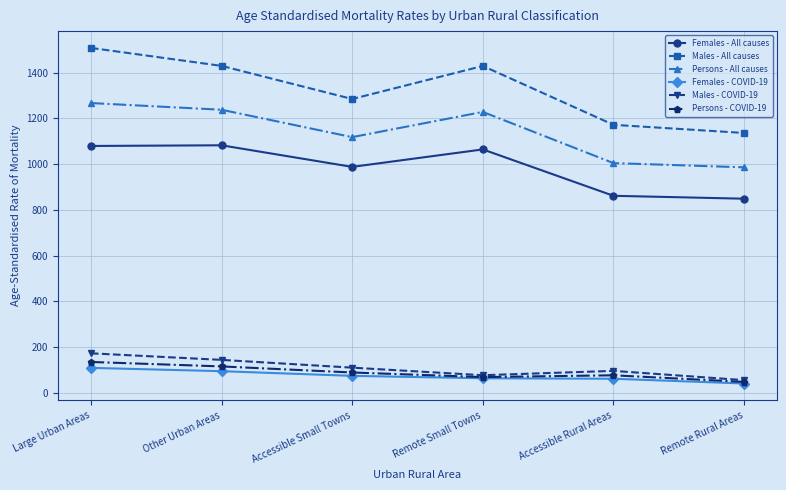

At which category does Persons - COVID-19 reach its first local valley?

Remote Small Towns